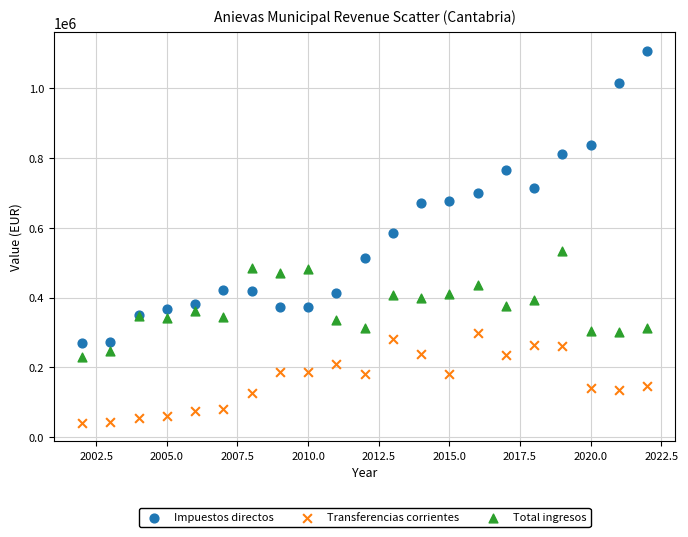

What are all the series names shown in the legend?

Impuestos directos, Transferencias corrientes, Total ingresos